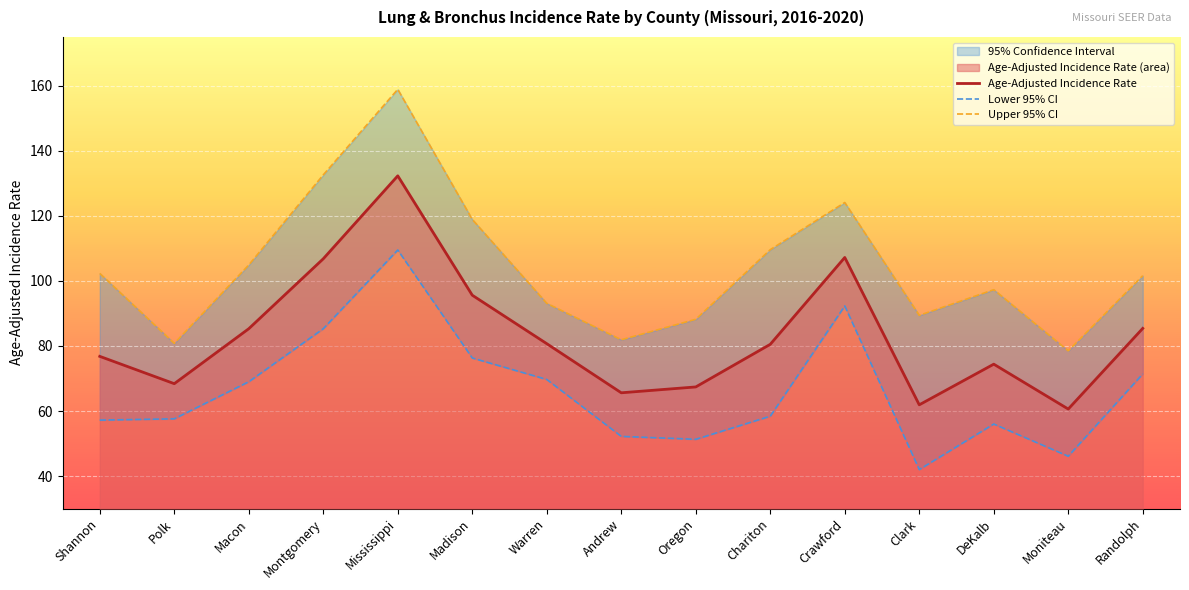

At Oregon, list the series in order from largest to smallest.

Upper 95% CI, Age-Adjusted Incidence Rate, Lower 95% CI